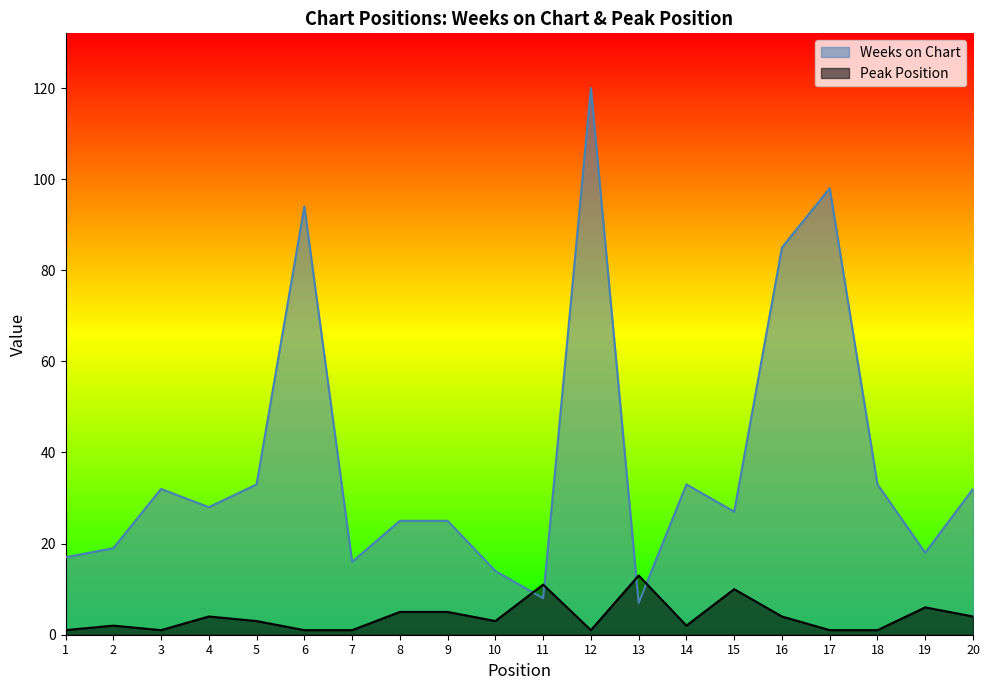

In Peak Position, how many points are higher than both neighbors (excluding endpoints)?

6